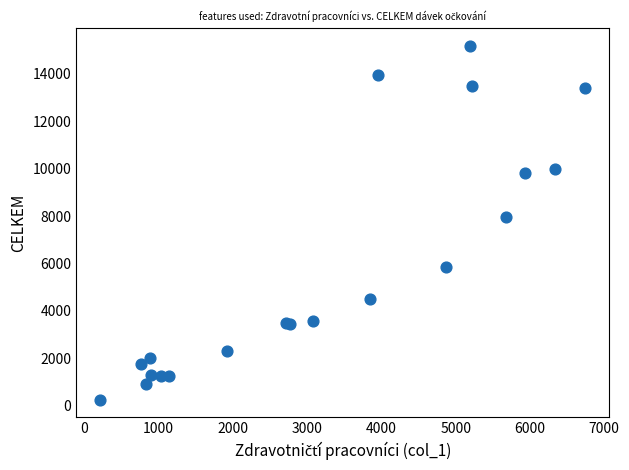

What Y value in the scatter plot is closest to 7727?

7963